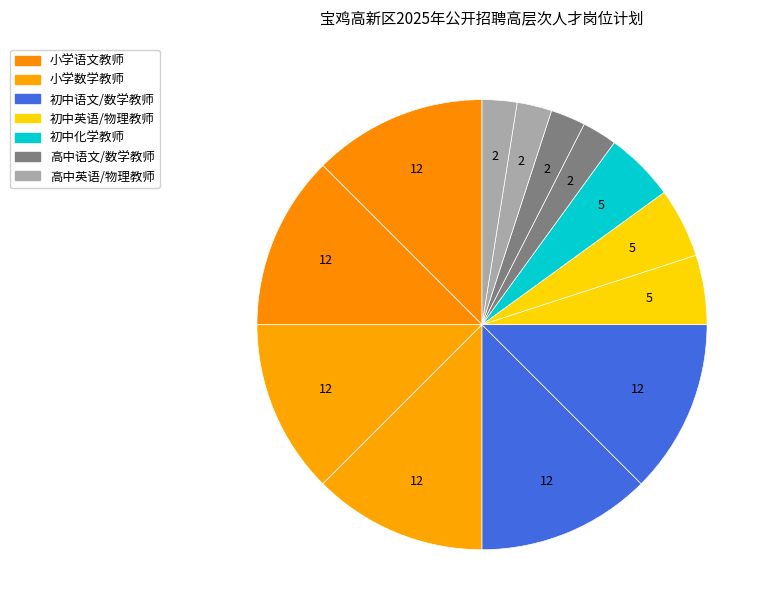

Count the number of slices in the pie.

13